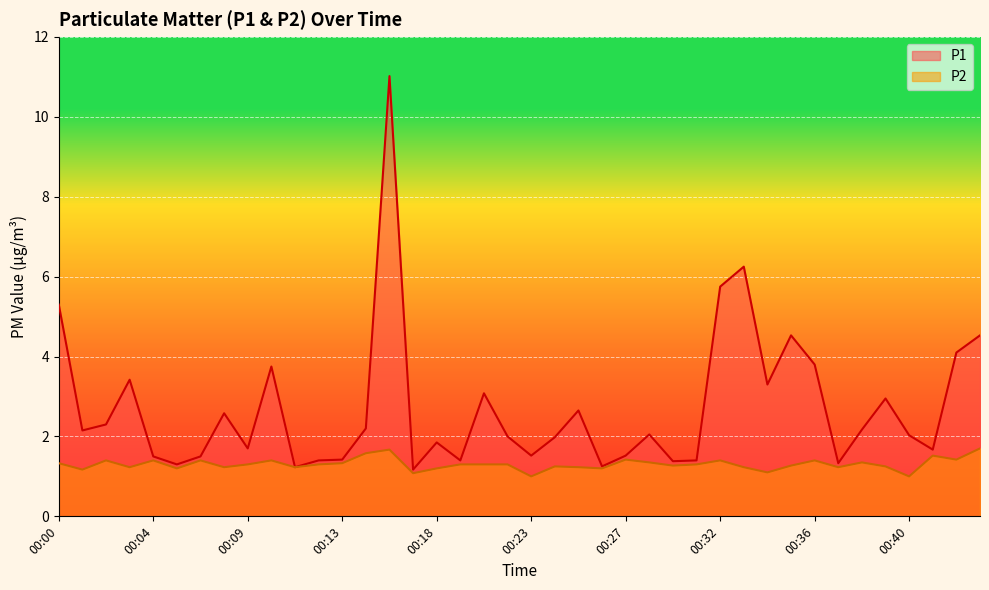

True or false: P2 has a value of 1.2 at 00:05.

True